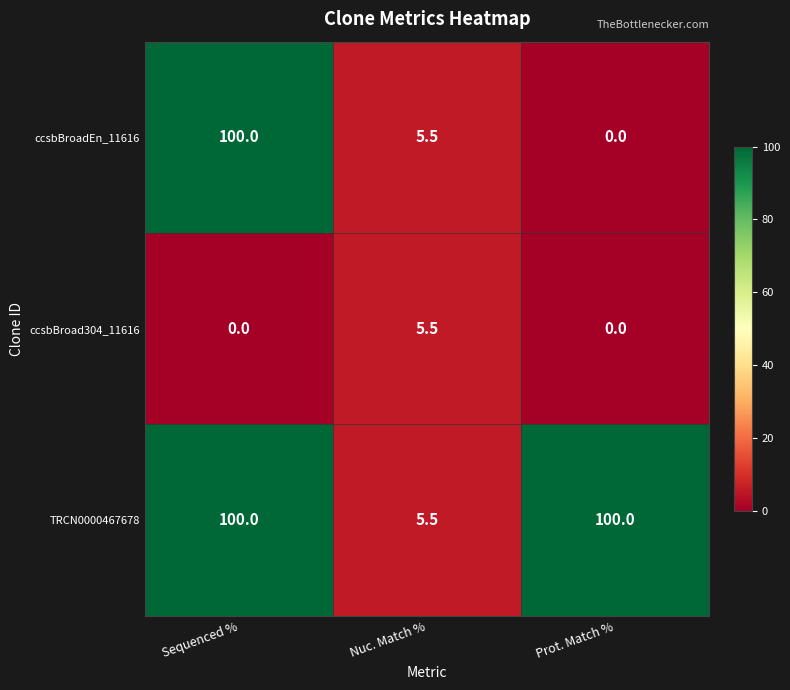

At how many categories does at least one series exceed 73?

2